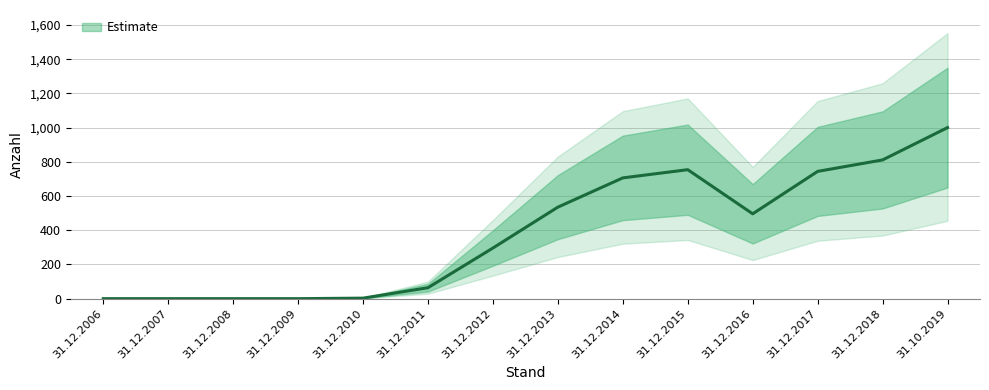

At which label is the value closest to 500?

31.12.2016